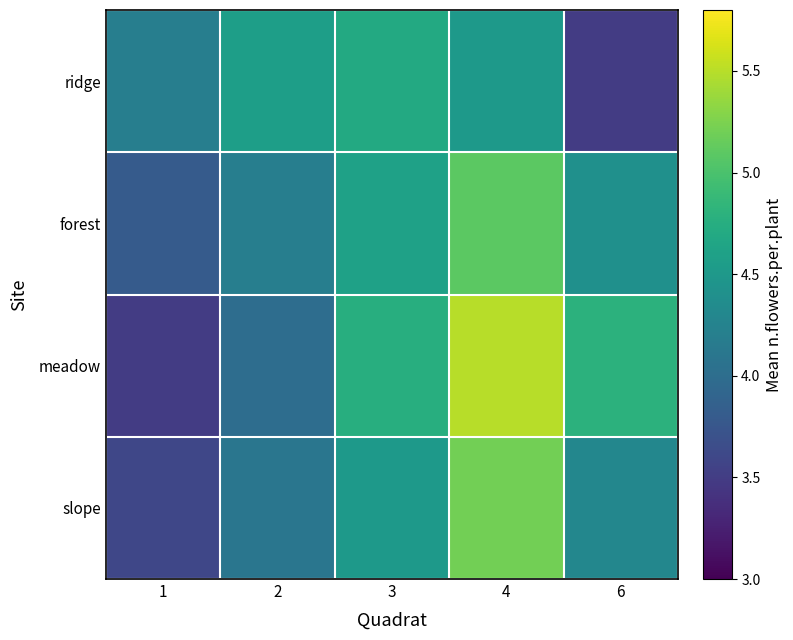

Which series has the largest total across all categories?

meadow